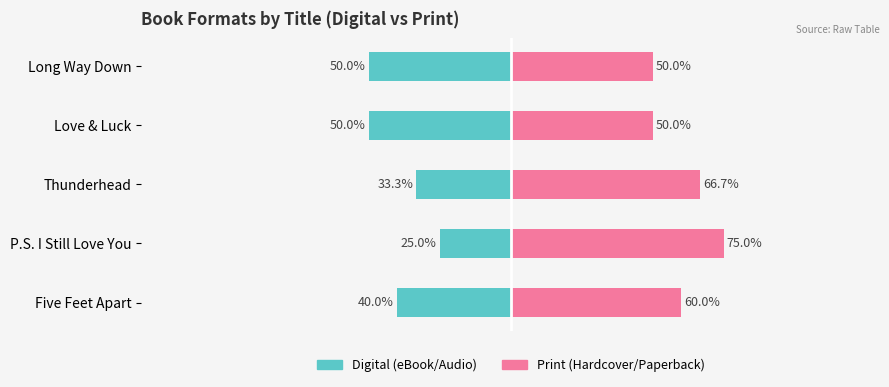

Is it true that Print (Hardcover/Paperback) equals 111.0 at 2?

False